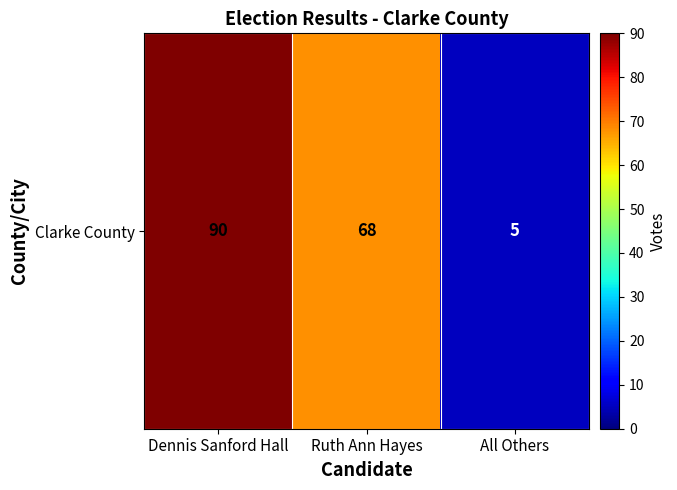

Rank the categories by value from lowest to highest.

All Others, Ruth Ann Hayes, Dennis Sanford Hall